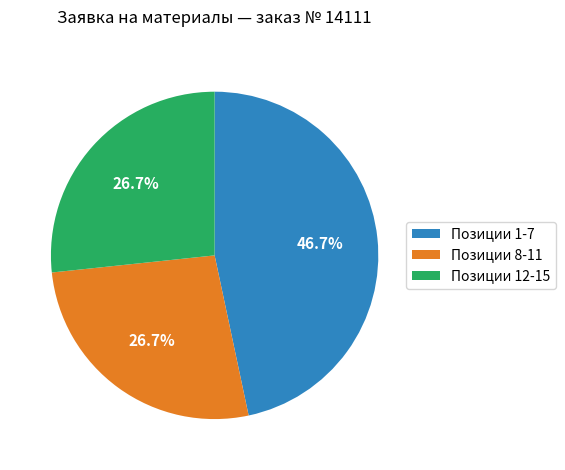

What percentage do Позиции 12-15 and Позиции 8-11 together represent?

53.3%